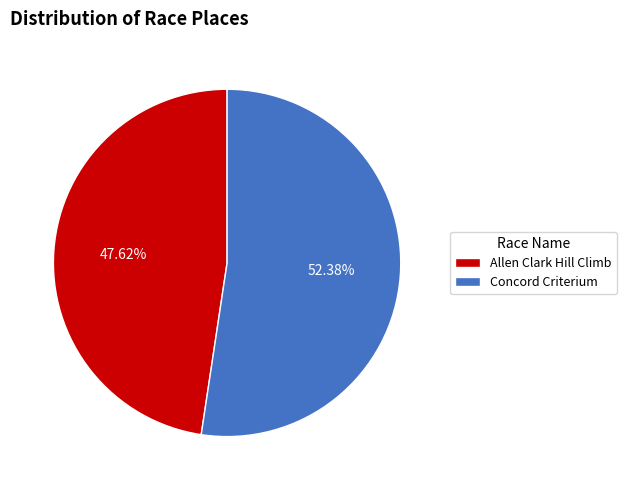

To the nearest percent, what is the difference between the largest and smallest slice percentages?

5%